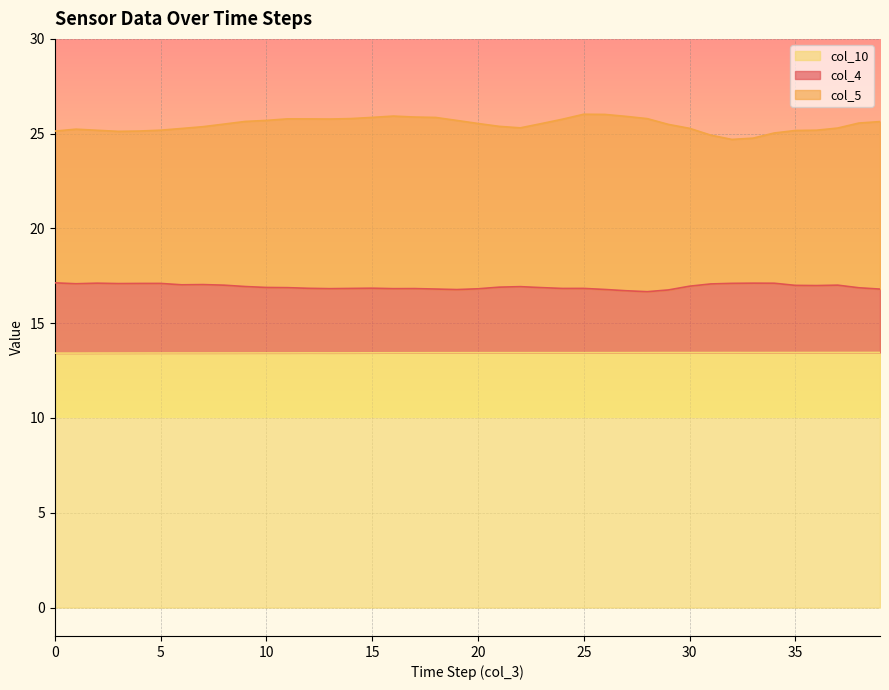

What is the value of the col_5 point at the 18th from the left?

25.9